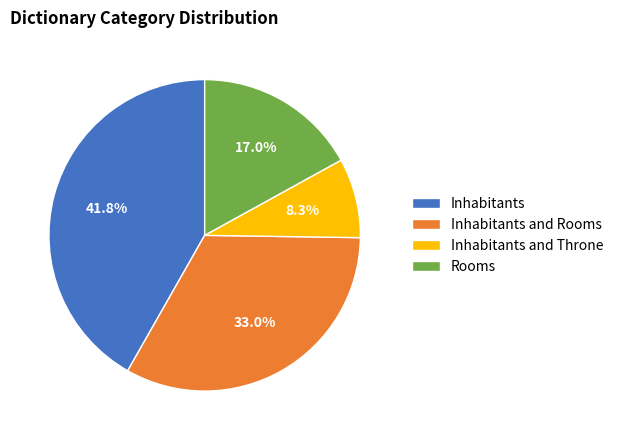

Is there any slice that represents more than half of the pie?

No